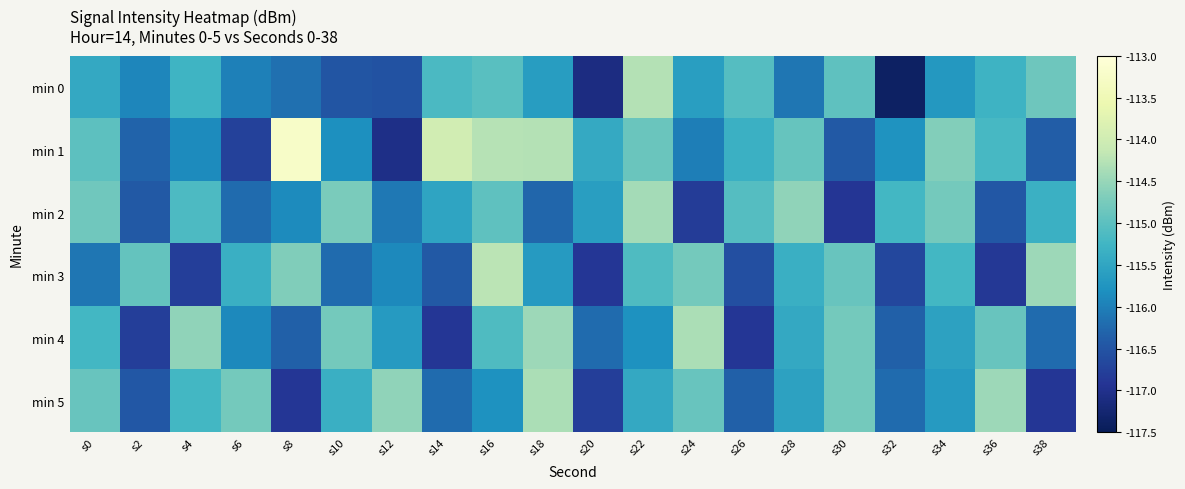

Reading left to right, transcribe all the data shown in this chart.

min 0: s0=-115.5	s2=-115.9	s4=-115.3	s6=-116.0	s8=-116.2	s10=-116.5	s12=-116.5	s14=-115.2	s16=-115.0	s18=-115.6	s20=-117.1	s22=-114.3	s24=-115.6	s26=-115.1	s28=-116.1	s30=-115.0	s32=-117.4	s34=-115.7	s36=-115.3	s38=-114.8
min 1: s0=-115.0	s2=-116.3	s4=-115.9	s6=-116.8	s8=-113.2	s10=-115.8	s12=-117.1	s14=-114.0	s16=-114.2	s18=-114.3	s20=-115.4	s22=-114.9	s24=-116.0	s26=-115.3	s28=-114.9	s30=-116.4	s32=-115.8	s34=-114.7	s36=-115.2	s38=-116.4
min 2: s0=-114.8	s2=-116.4	s4=-115.1	s6=-116.2	s8=-115.9	s10=-114.7	s12=-116.1	s14=-115.5	s16=-115.0	s18=-116.3	s20=-115.6	s22=-114.4	s24=-116.8	s26=-115.1	s28=-114.6	s30=-116.9	s32=-115.2	s34=-114.8	s36=-116.5	s38=-115.3
min 3: s0=-116.1	s2=-114.9	s4=-116.8	s6=-115.3	s8=-114.7	s10=-116.2	s12=-115.9	s14=-116.4	s16=-114.2	s18=-115.7	s20=-116.9	s22=-115.1	s24=-114.8	s26=-116.6	s28=-115.3	s30=-114.9	s32=-116.7	s34=-115.2	s36=-116.9	s38=-114.5
min 4: s0=-115.2	s2=-116.8	s4=-114.6	s6=-115.9	s8=-116.3	s10=-114.8	s12=-115.7	s14=-116.9	s16=-115.1	s18=-114.5	s20=-116.2	s22=-115.8	s24=-114.3	s26=-116.9	s28=-115.5	s30=-114.8	s32=-116.3	s34=-115.6	s36=-114.9	s38=-116.2
min 5: s0=-114.9	s2=-116.5	s4=-115.2	s6=-114.8	s8=-116.9	s10=-115.3	s12=-114.6	s14=-116.2	s16=-115.8	s18=-114.3	s20=-116.8	s22=-115.5	s24=-114.9	s26=-116.3	s28=-115.6	s30=-114.8	s32=-116.2	s34=-115.7	s36=-114.5	s38=-116.9